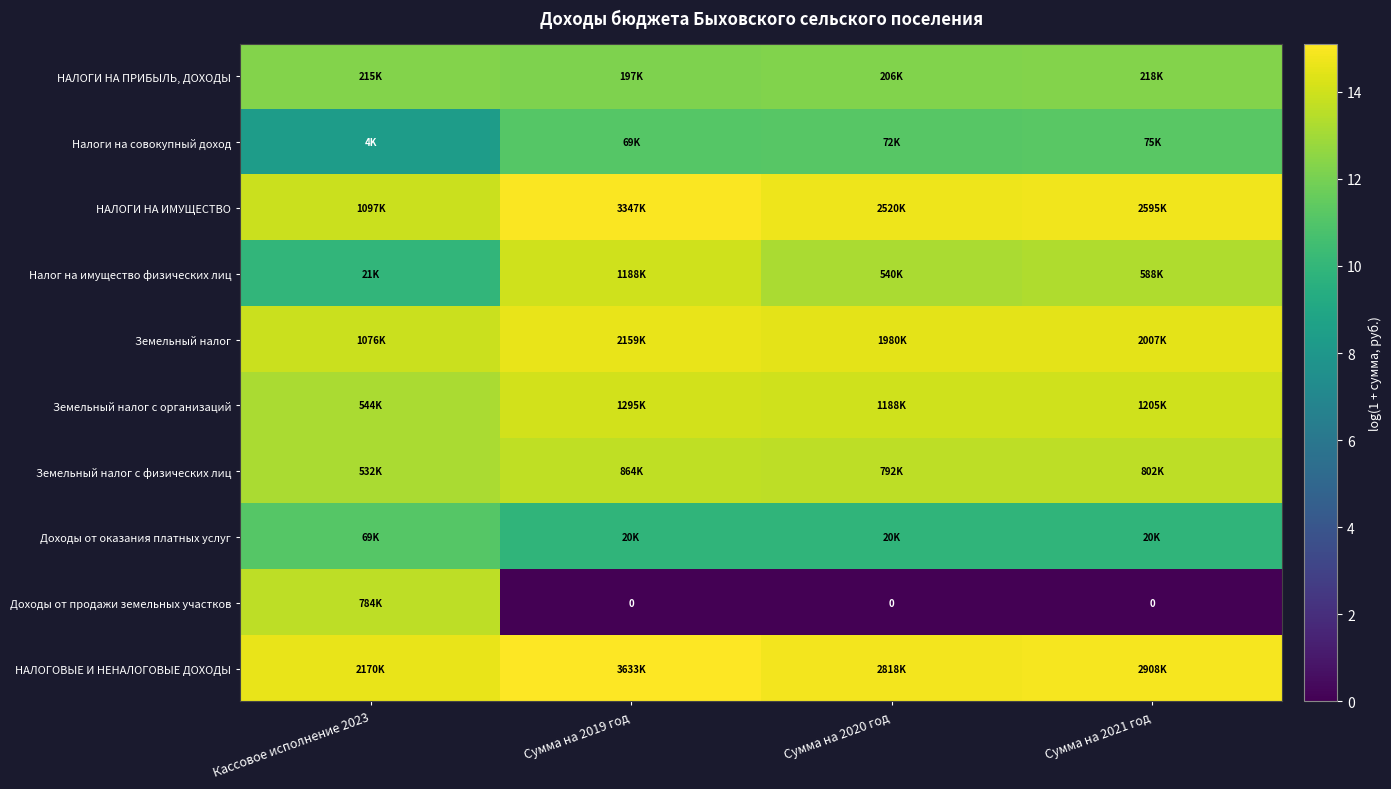

What value does the НАЛОГИ НА ИМУЩЕСТВО series have at Кассовое исполнение 2023?

13.9